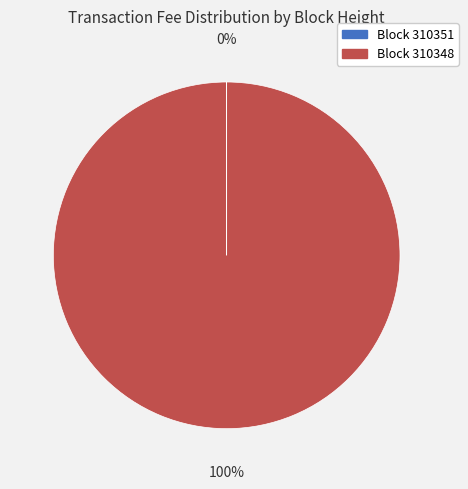

Does any single category account for the majority?

Yes